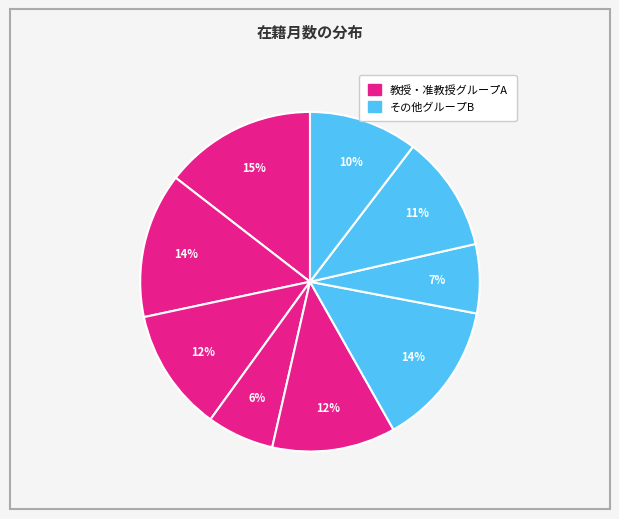

To the nearest percent, what is the average slice percentage?

11%